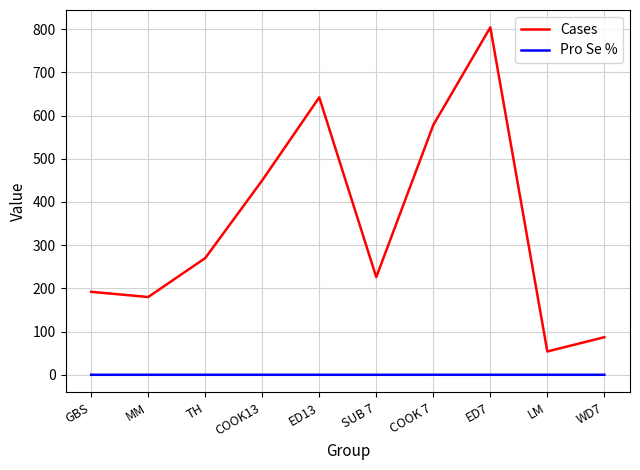

List the series in order of their peak value, lowest first.

Pro Se %, Cases